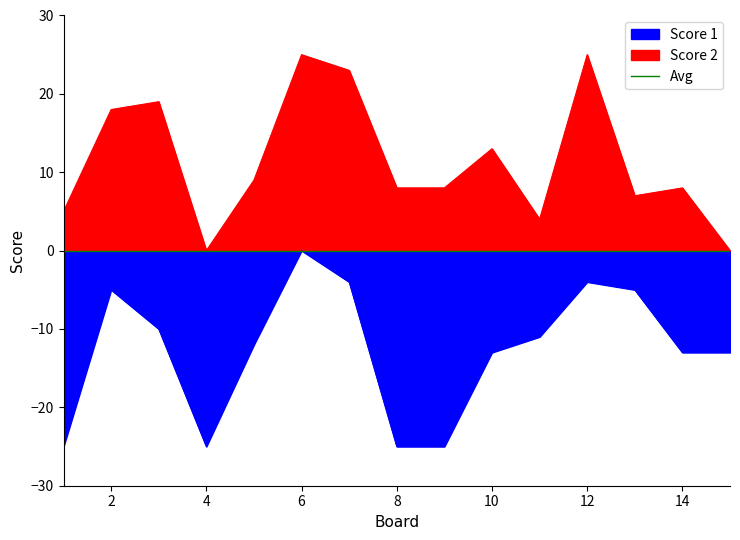

How many positive values does the Score 2 series have?

13